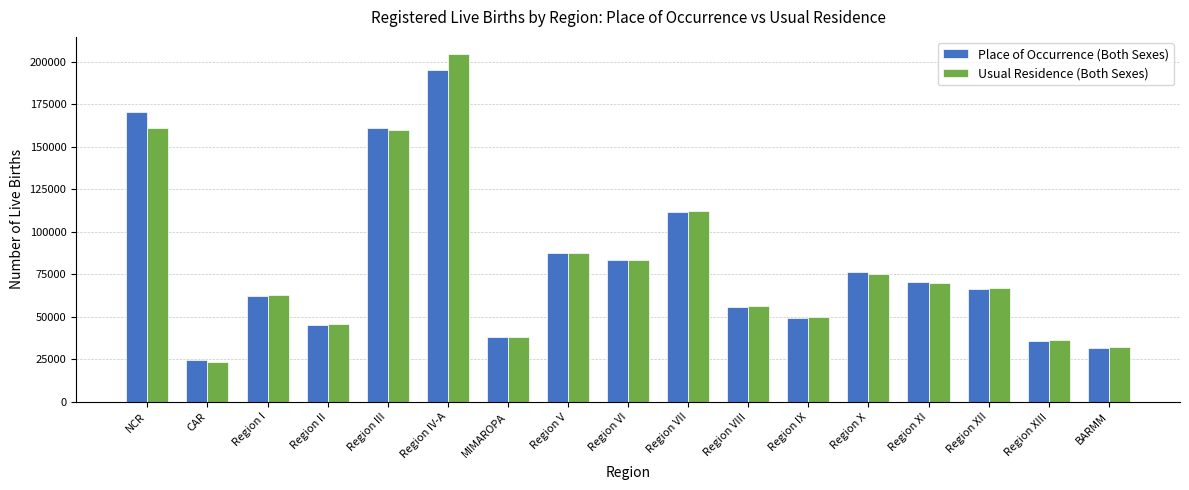

What is the sum of the Usual Residence (Both Sexes) values at Region II and Region IX?

95332